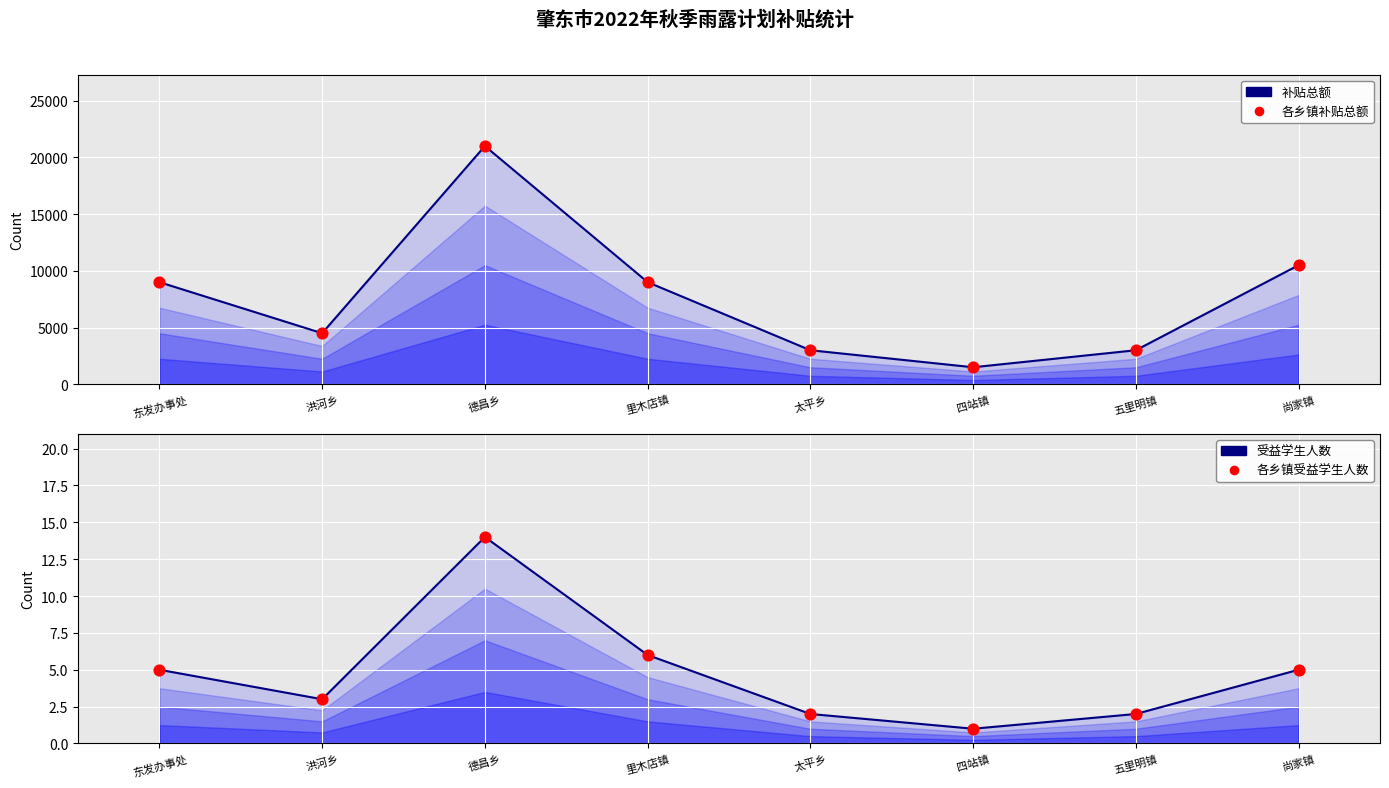

What is the total value across all series at 太平乡?

6004